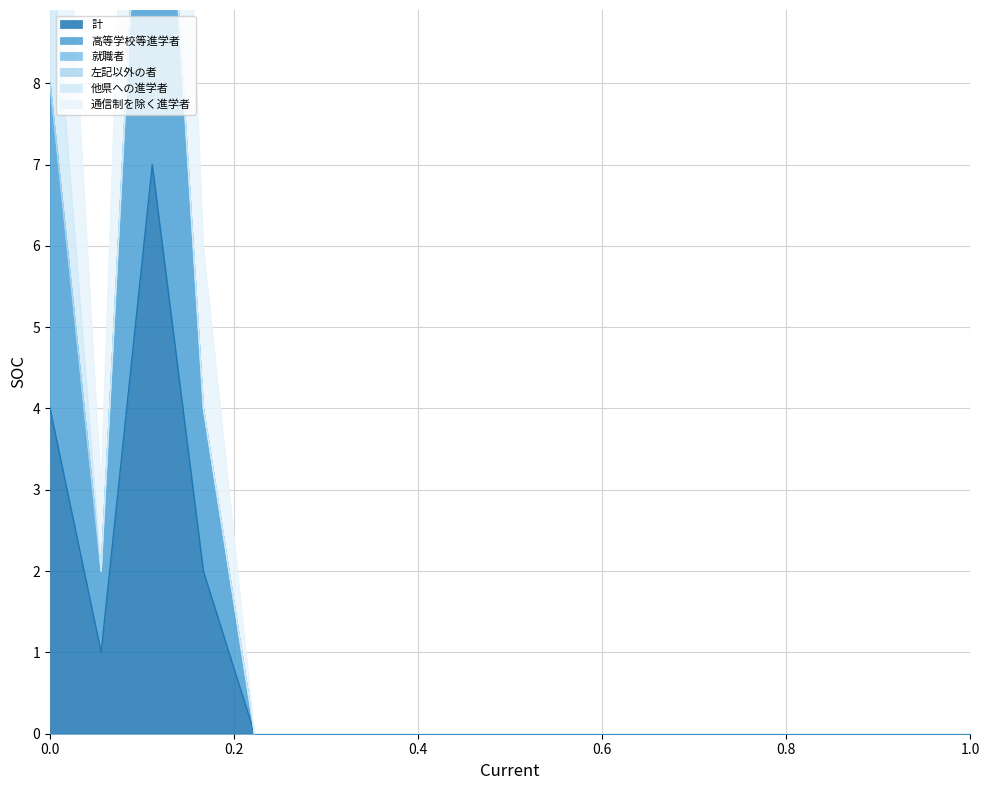

True or false: 計 and 通信制を除く進学者 cross at least once.

False